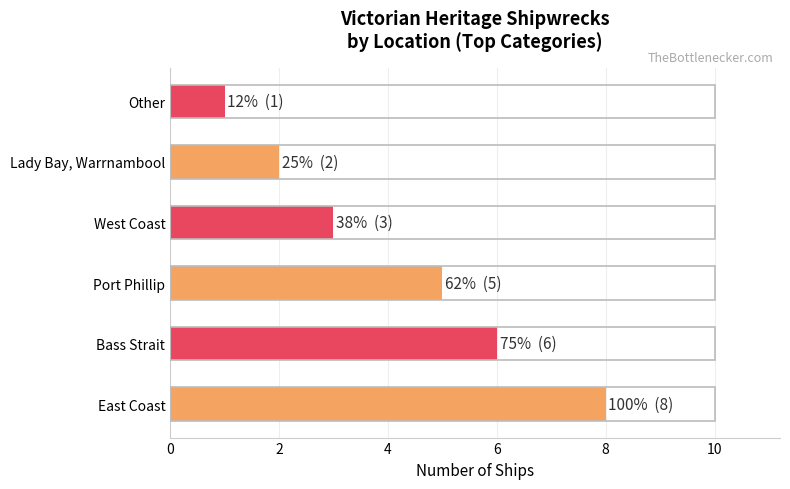

Count the number of data series in this chart.

1